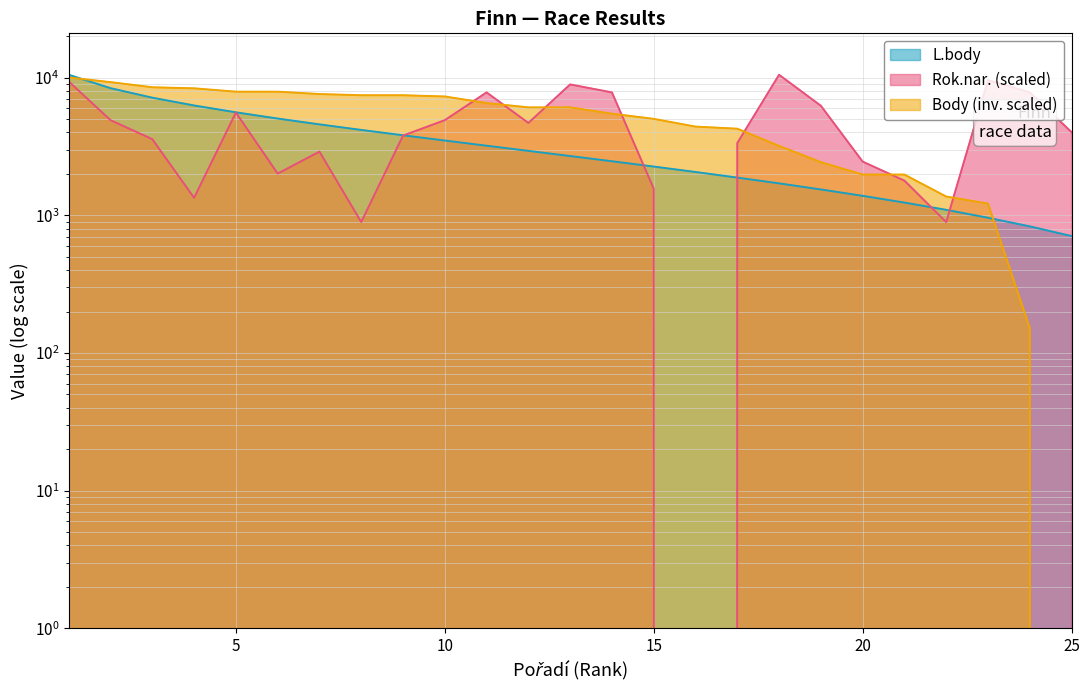

What is the maximum value for L.body?

10493.0